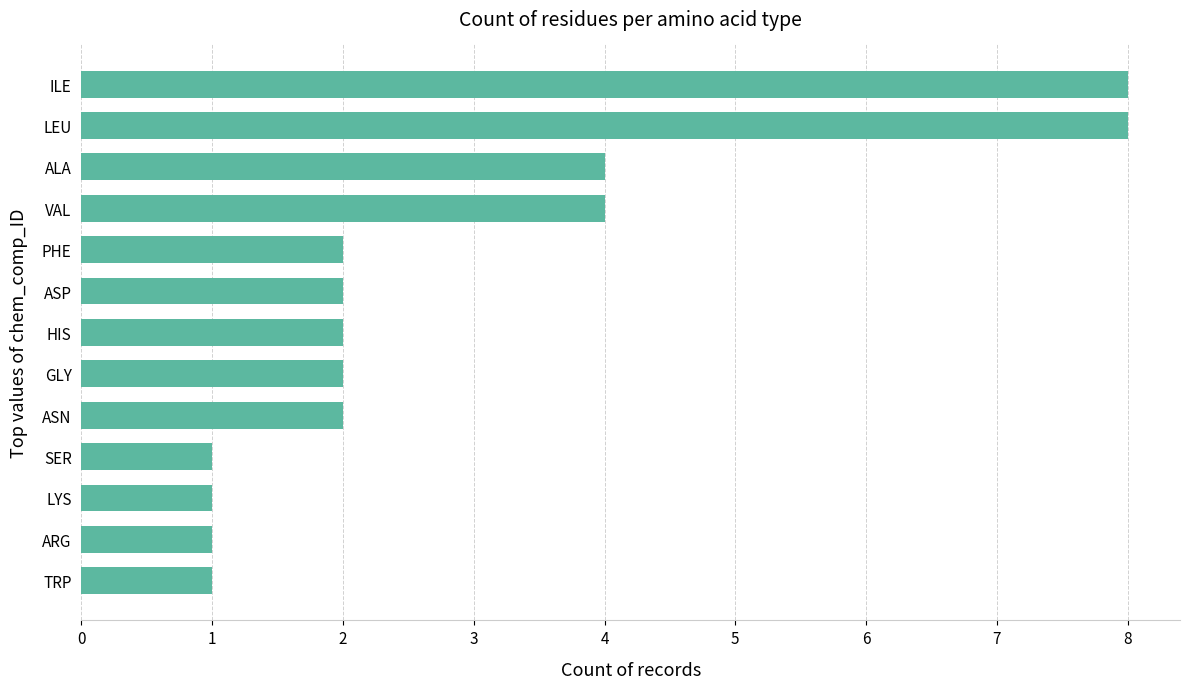

How many categories are shown in the chart?

13